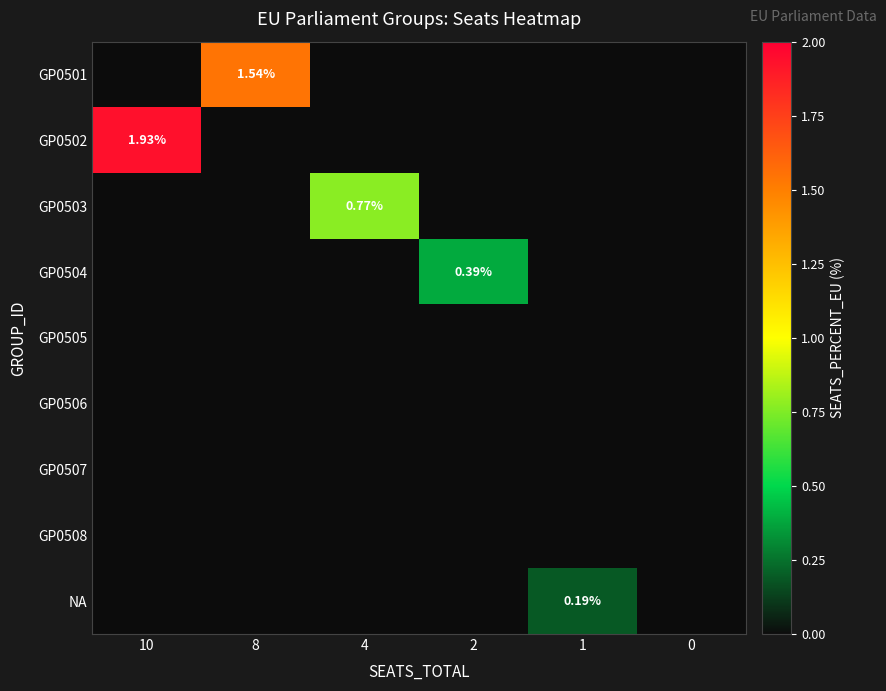

Is it true that row_8 equals -0.1 at 2?

False